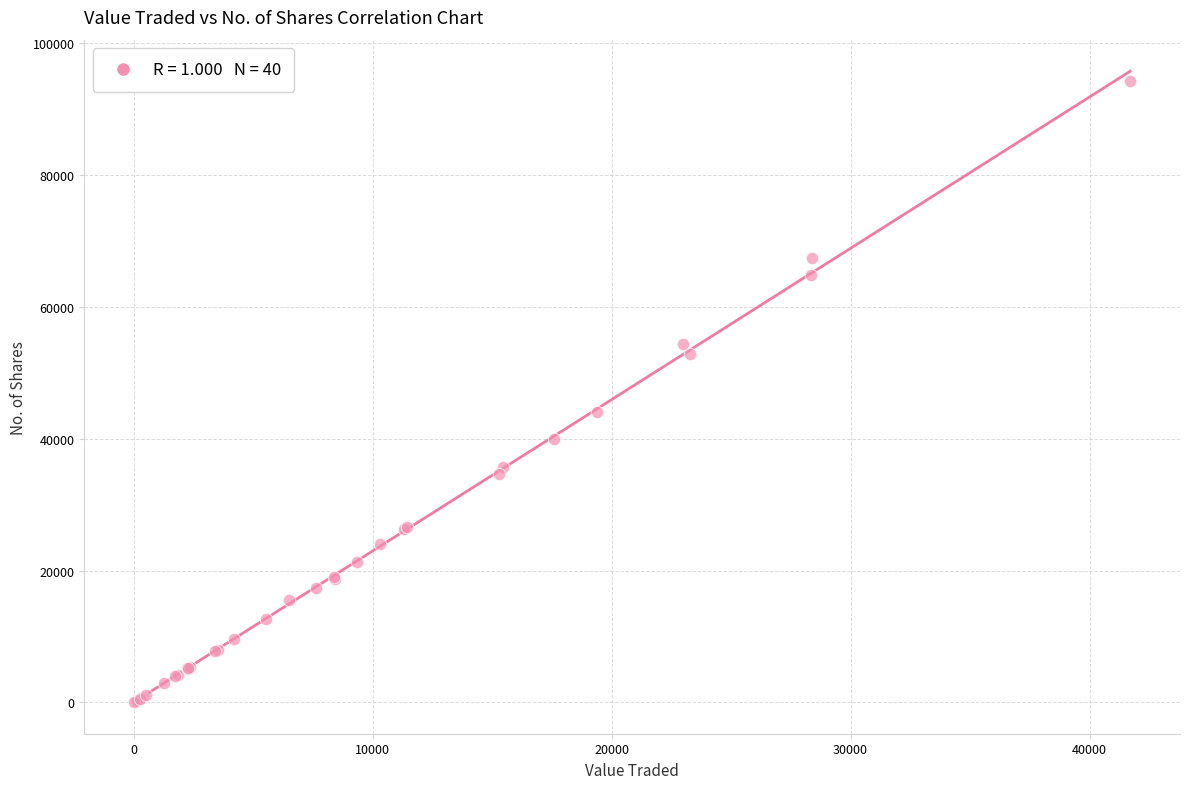

What Y value in the scatter plot is closest to 47150?

44050